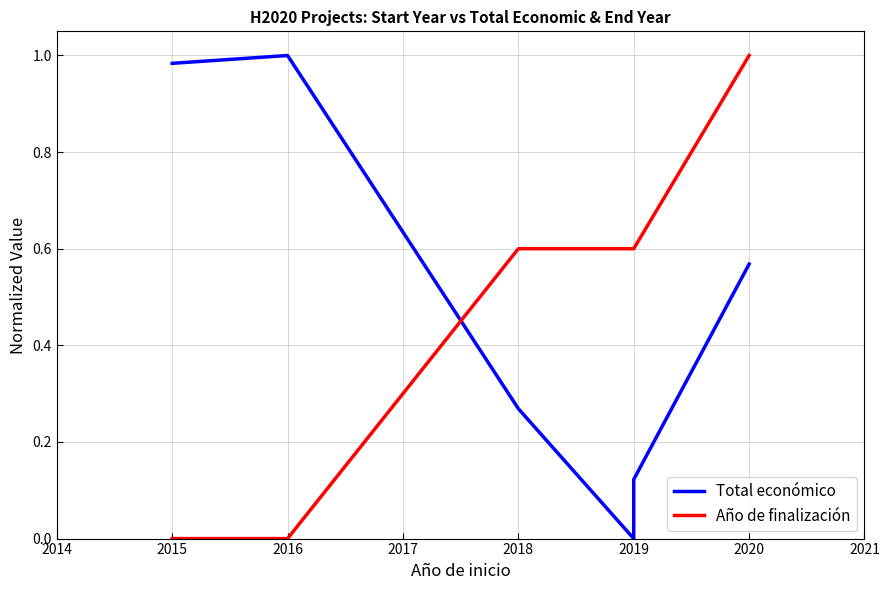

What is the greatest value displayed?

1.0